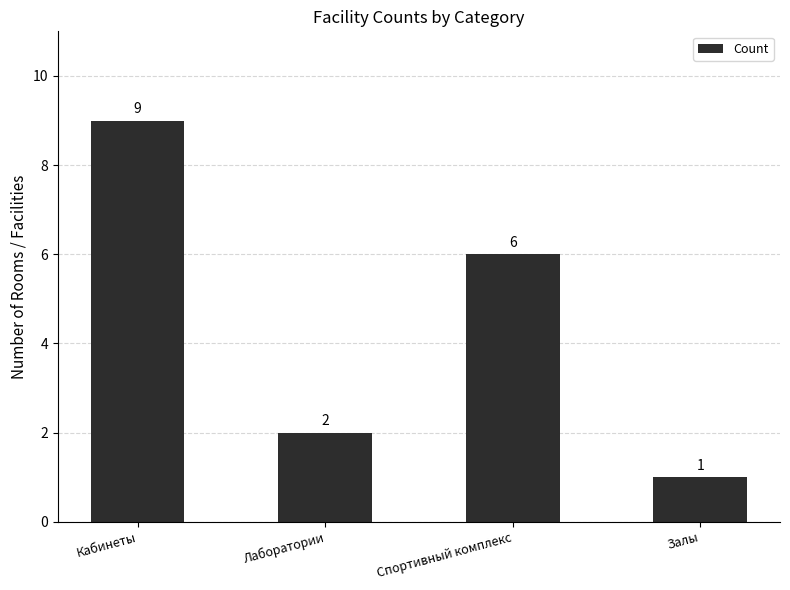

True or false: the data shows 2 at Лаборатории.

True